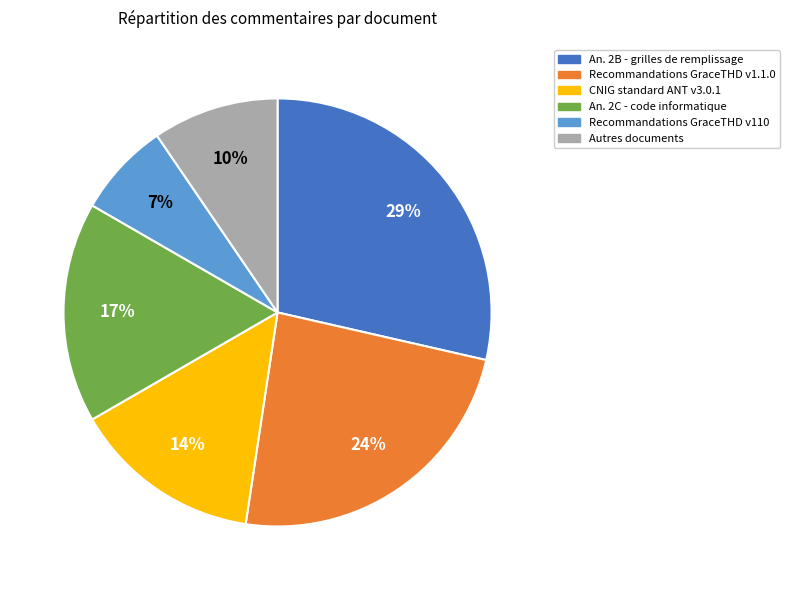

How many slices are in this pie chart?

6